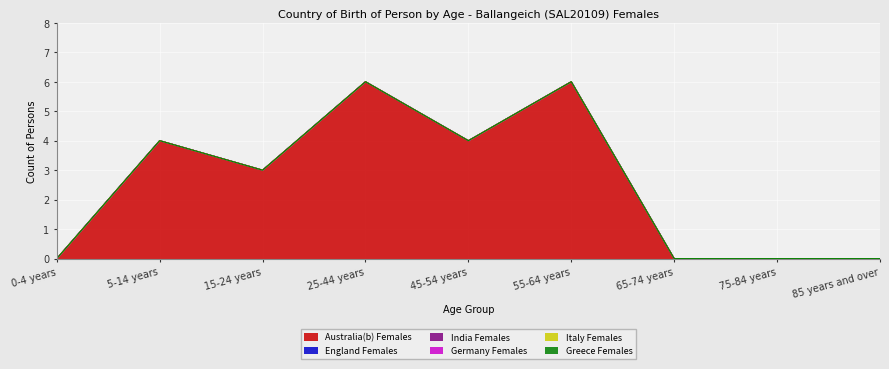

At which label does England Females reach its peak?

0-4 years